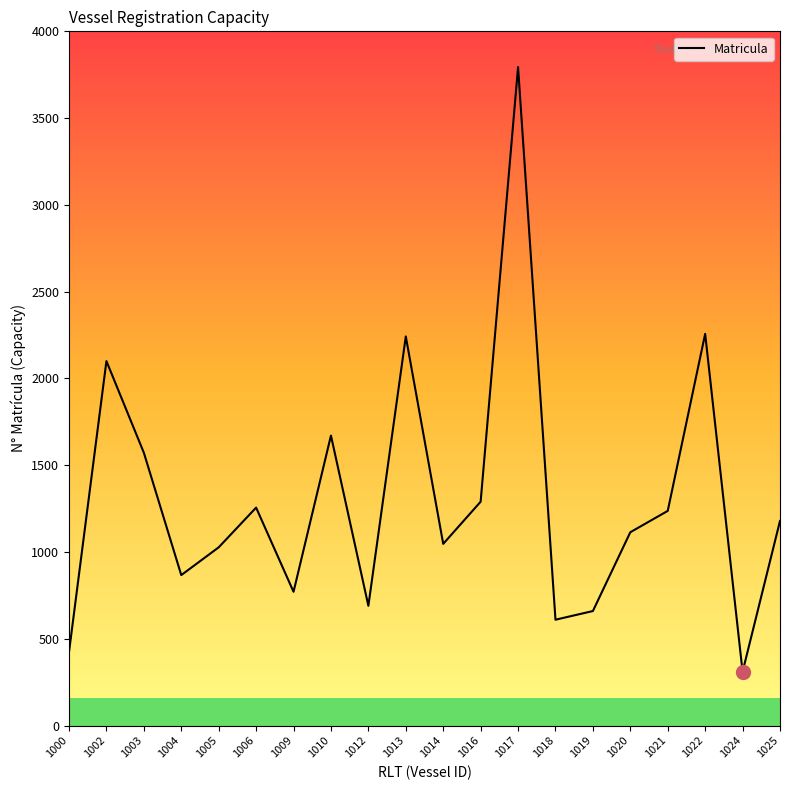

What is the average value?

1306